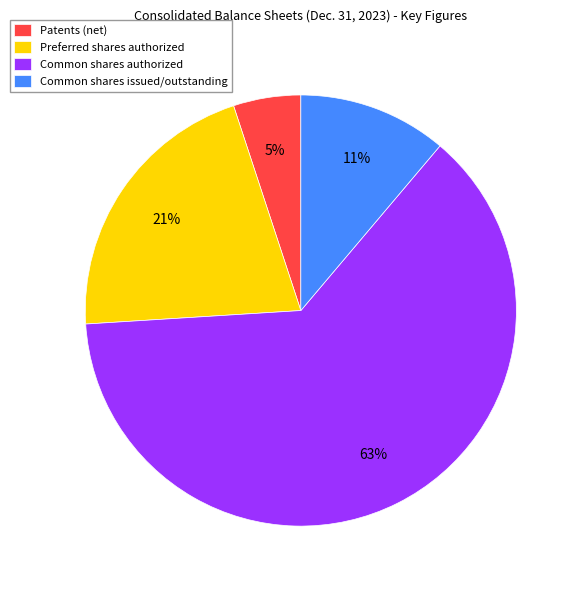

The Patents (net) slice represents 5% of the pie. True or false?

True